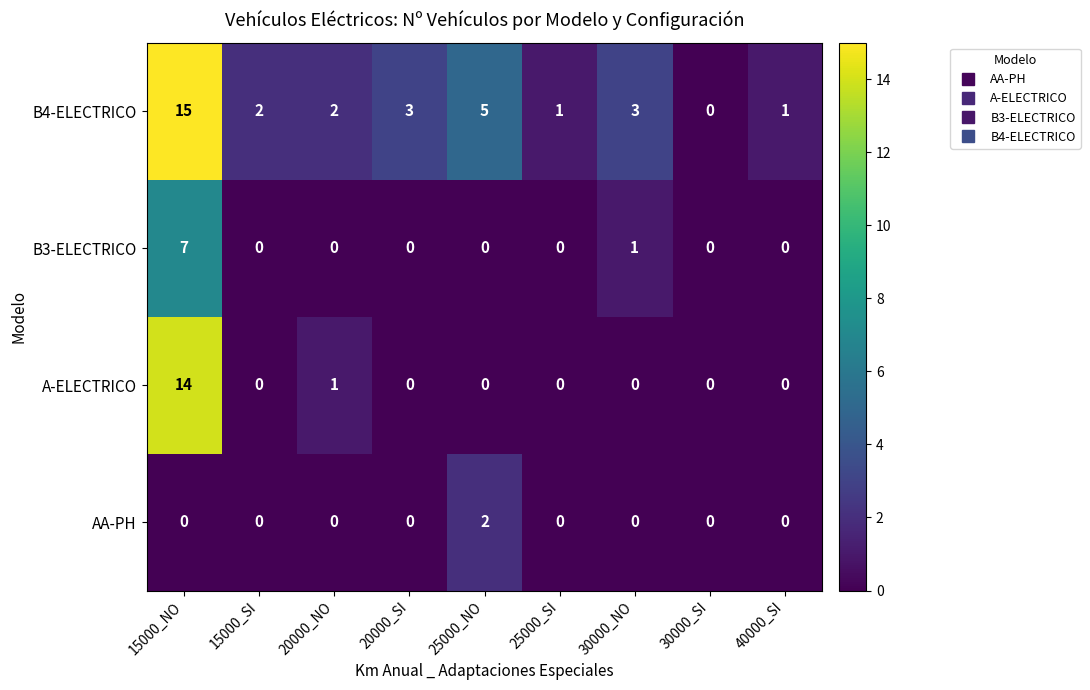

What is the difference between the maximum and second lowest values in the A-ELECTRICO series?

14